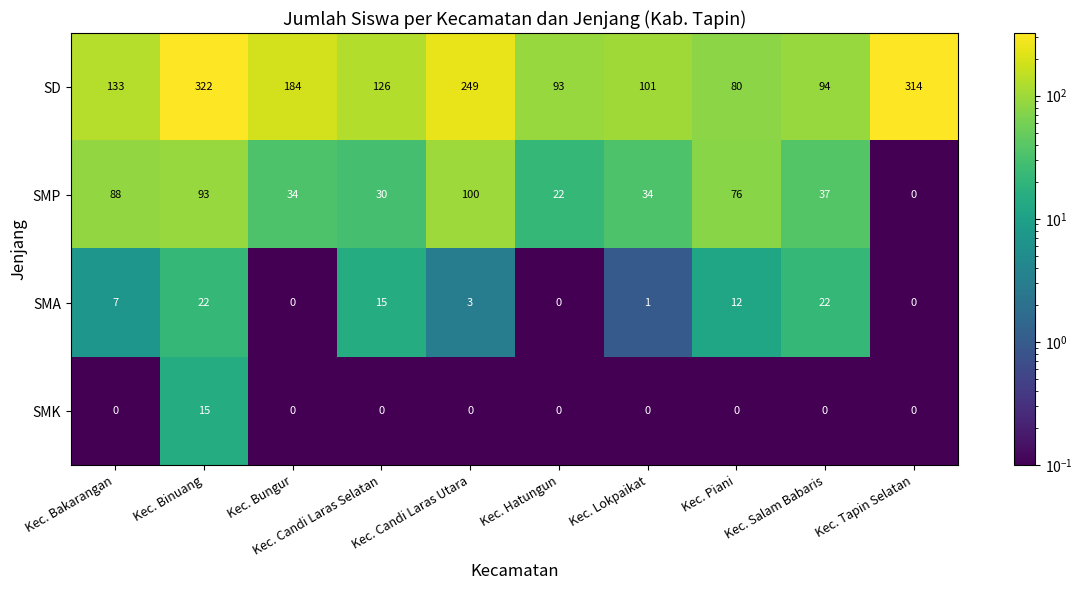

What is the highest value of the SD series?

322